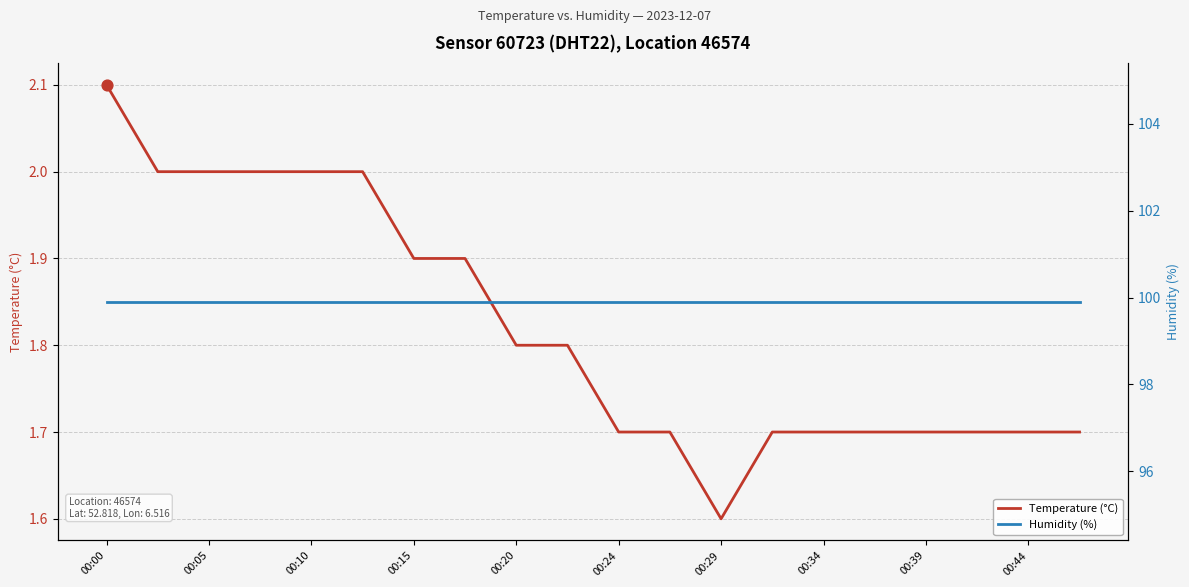

Which series has the widest spread of Y values?

Temperature (°C)